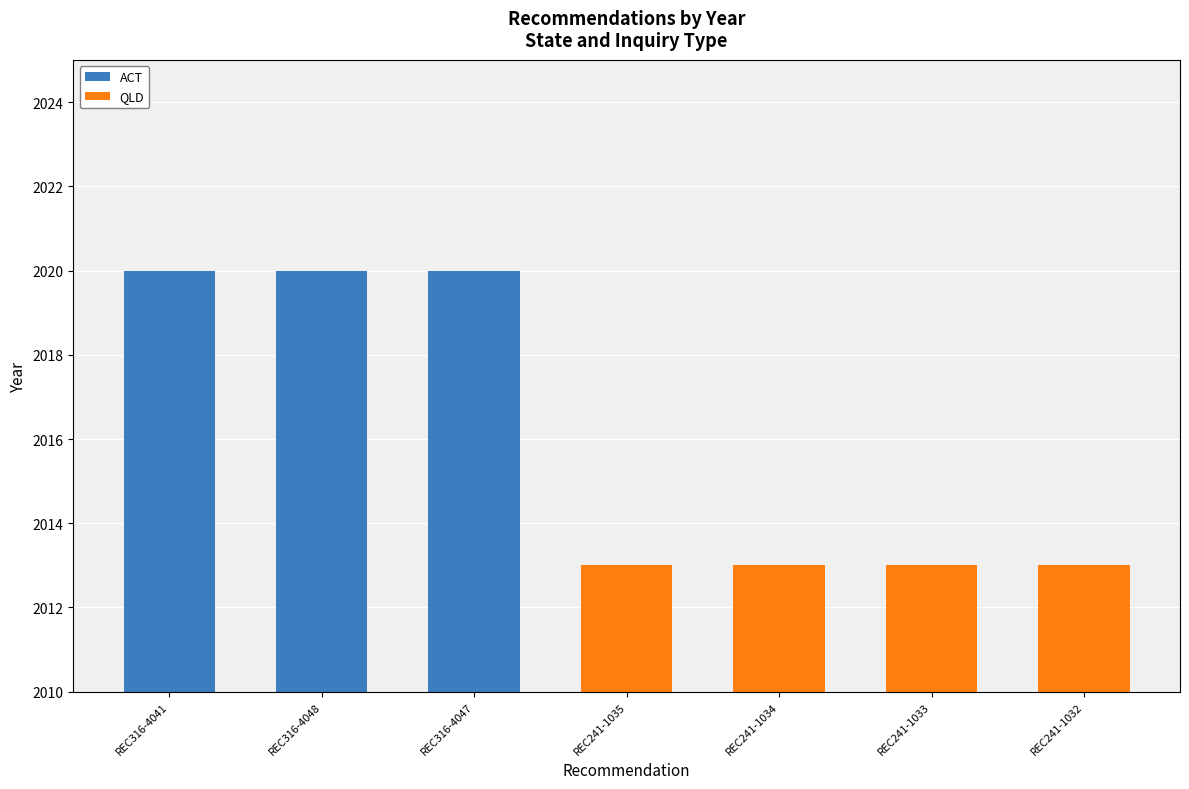

What is the value of the 5th bar from the left?

2013